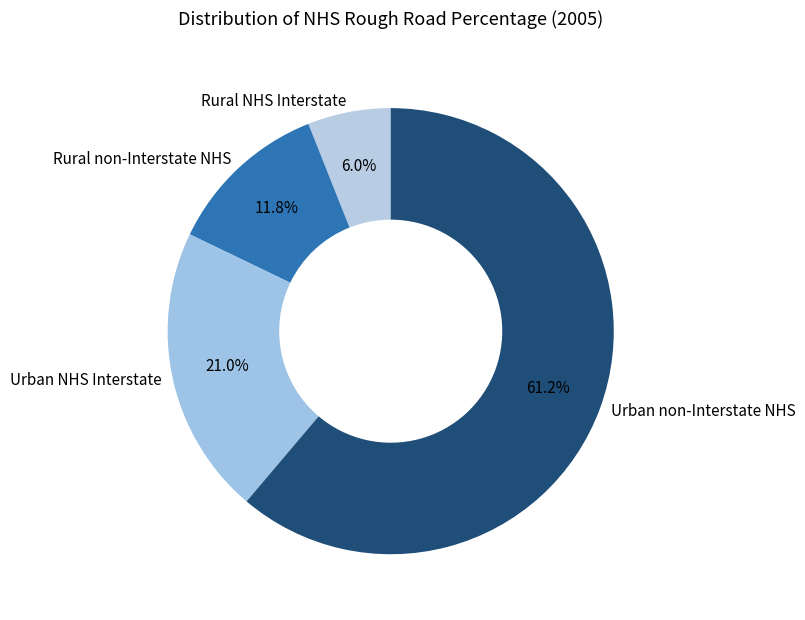

To the nearest percent, what percentage of the pie is Urban NHS Interstate?

21%